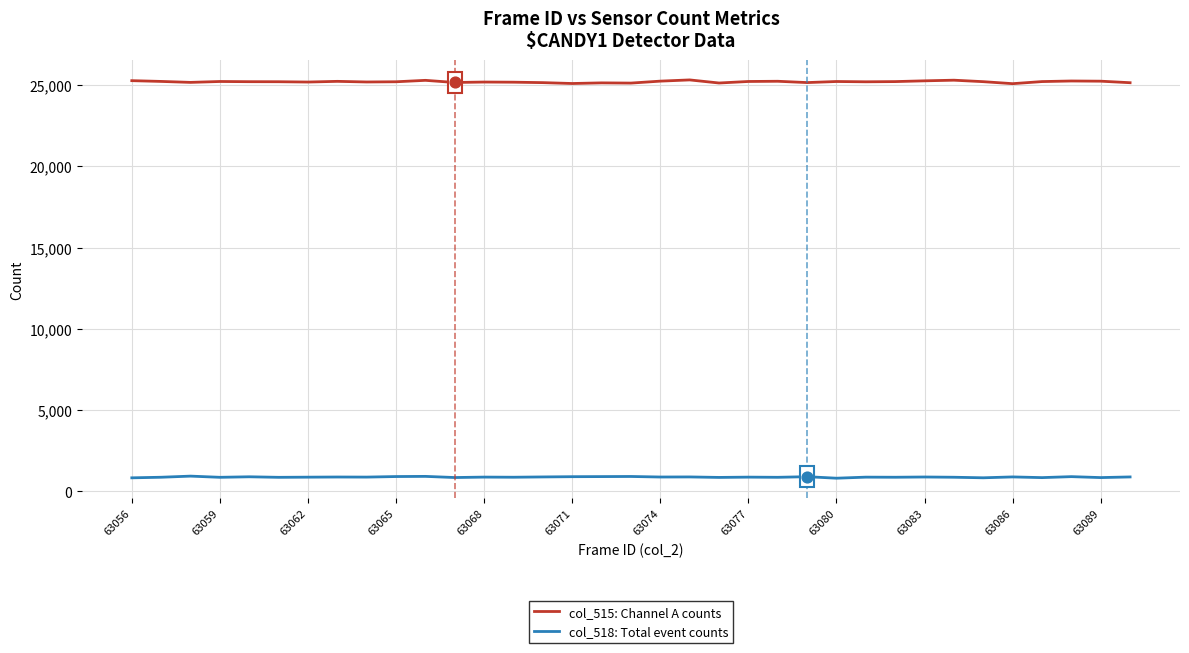

Which series has the largest total across all categories?

col_515: Channel A counts